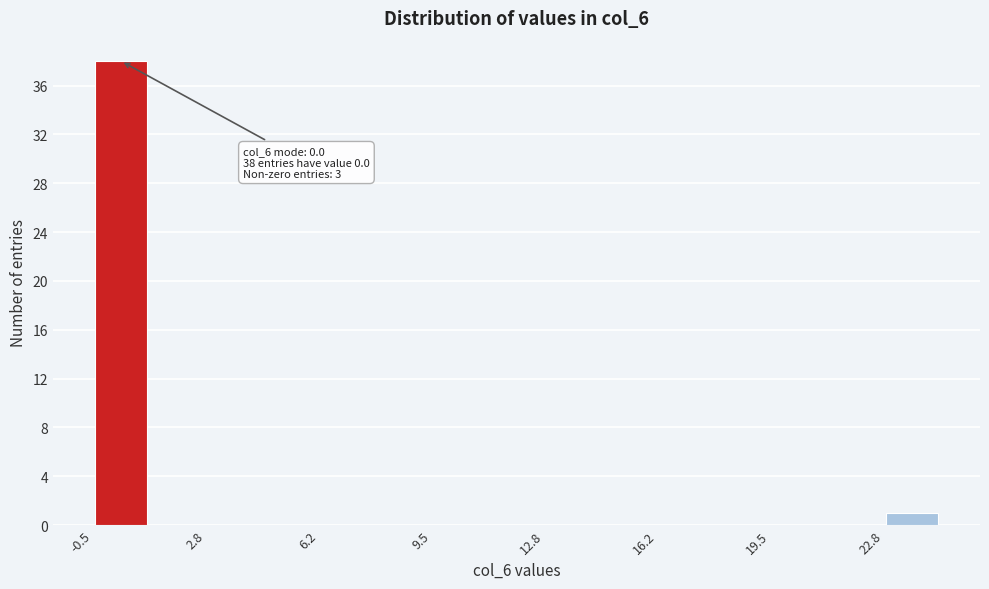

Around what value on the x-axis is the tallest bar? Give the approximate position of its centre, as read against the axis.

0.5